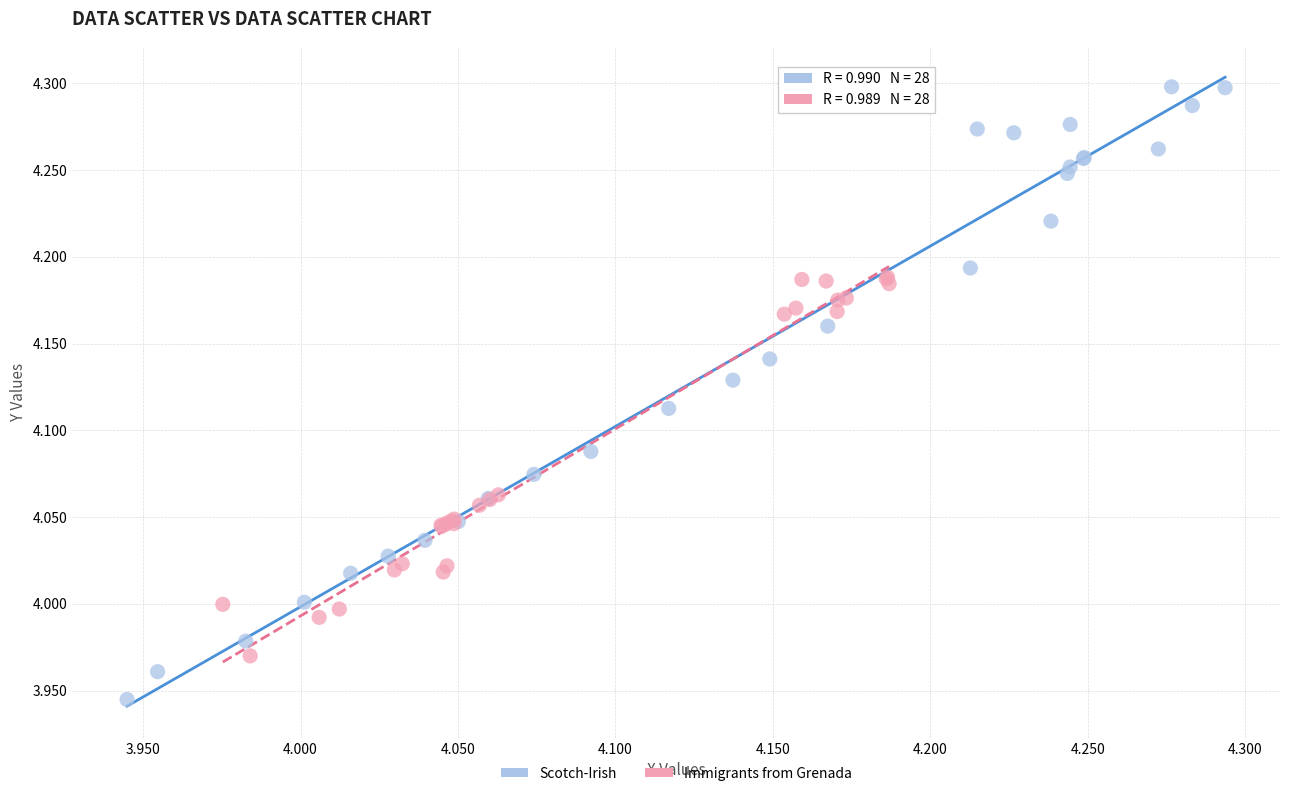

Which series has the widest spread of Y values?

Scotch-Irish